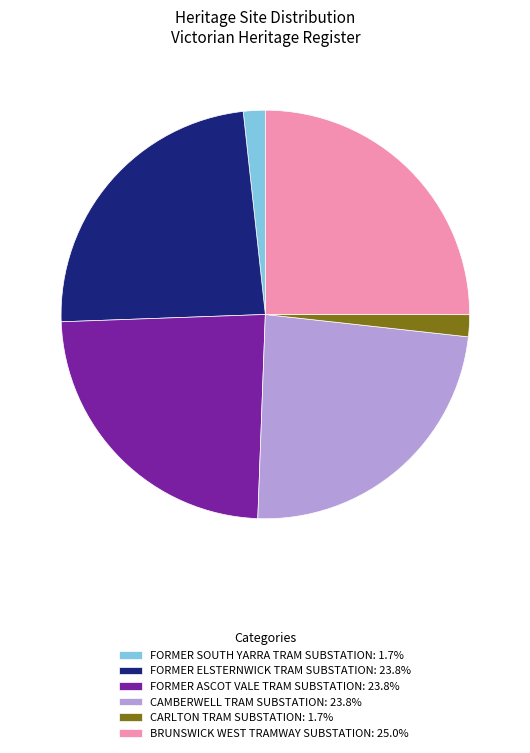

Does CAMBERWELL TRAM SUBSTATION represent more than half of the total?

No